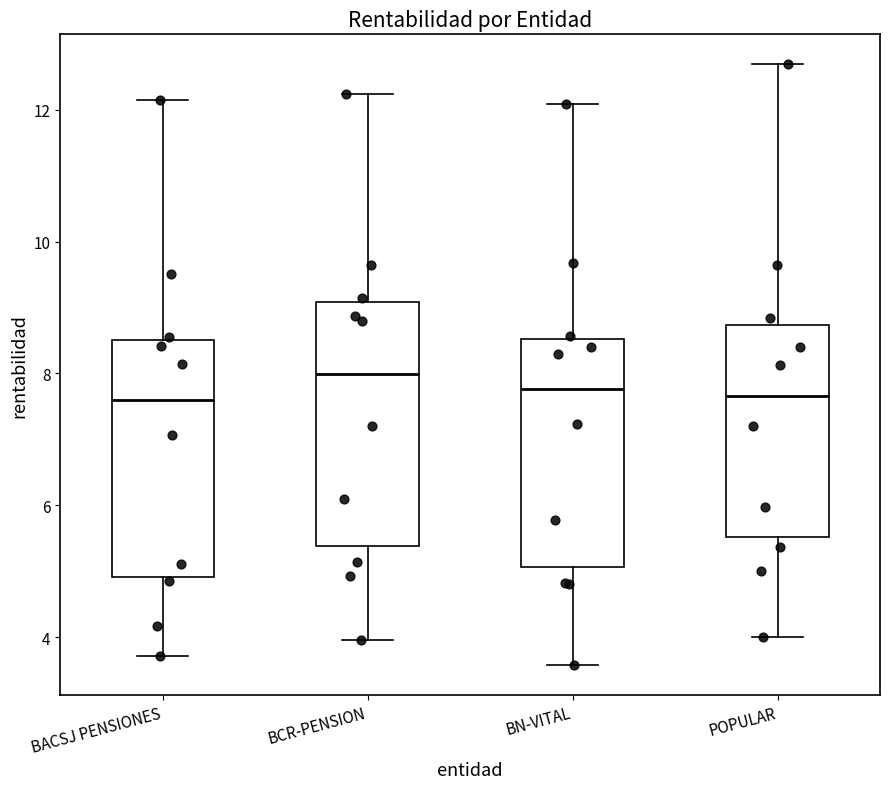

Reading left to right, read every box against the y-axis: the position of its median line, the range the box covers, and the ends of its whiskers. The values are not printed on the chart, so give them approximately, as read against the axis.

BACSJ PENSIONES: median 7.6, box 5.0 to 8.6, whiskers 3.8 to 12.2
BCR-PENSION: median 8.0, box 5.4 to 9.0, whiskers 4.0 to 12.2
BN-VITAL: median 7.8, box 5.0 to 8.6, whiskers 3.6 to 12.0
POPULAR: median 7.6, box 5.6 to 8.8, whiskers 4.0 to 12.6